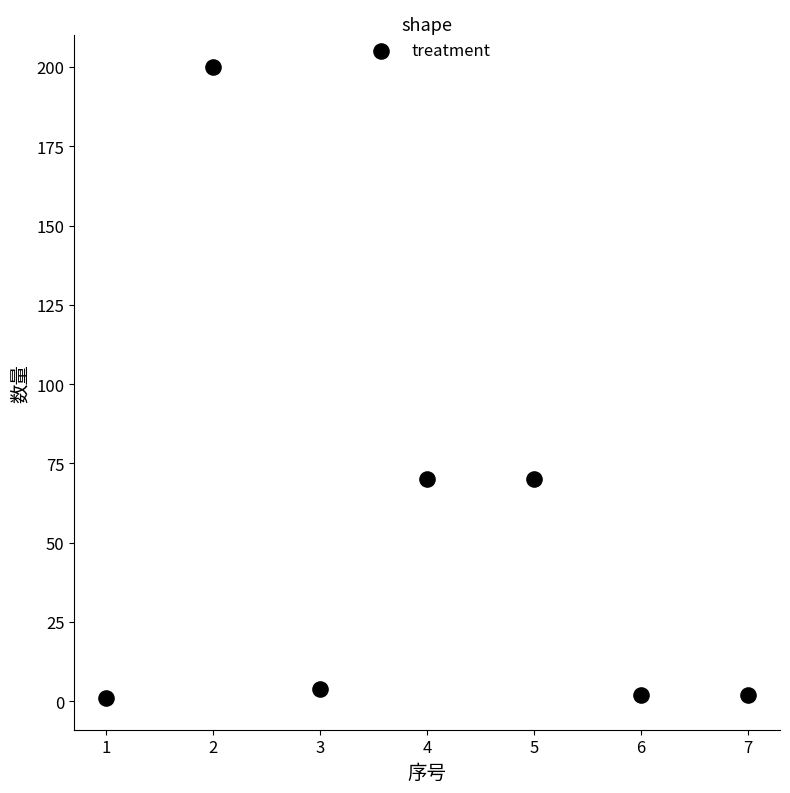

What is the average X value?

4